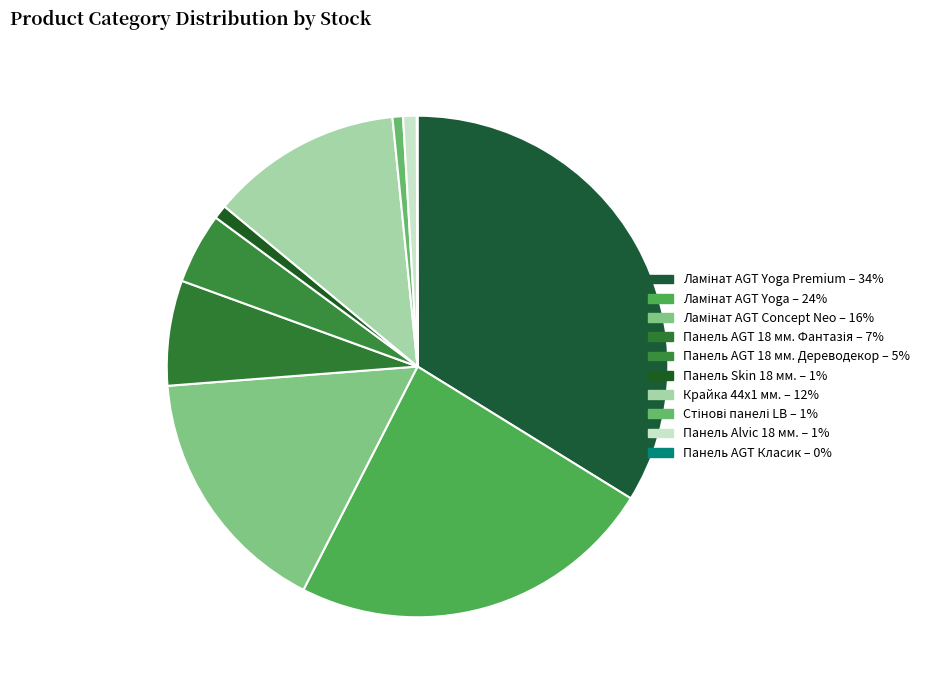

Is there any slice that represents more than half of the pie?

No